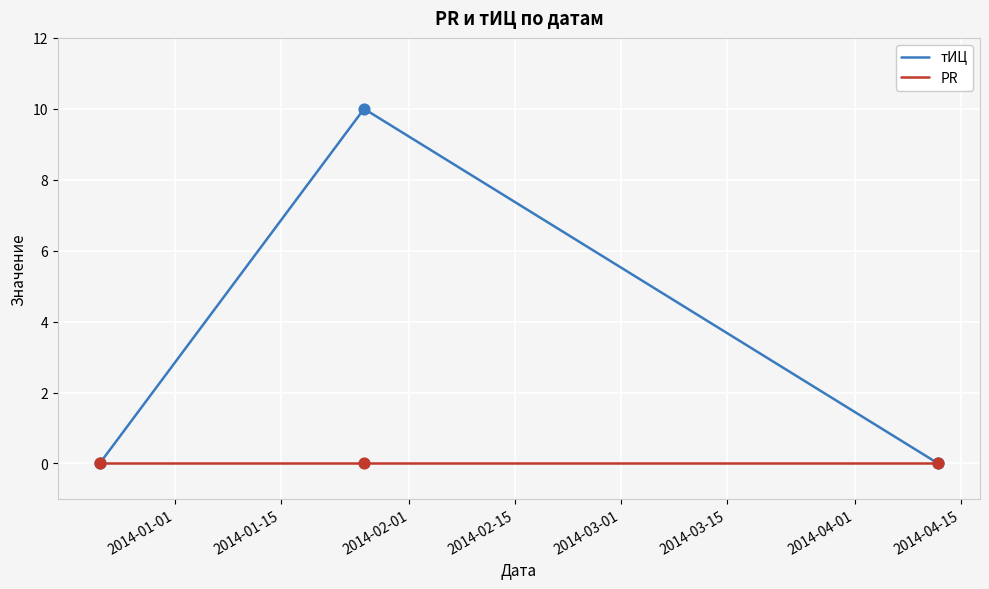

Which series has the largest total across all categories?

тИЦ